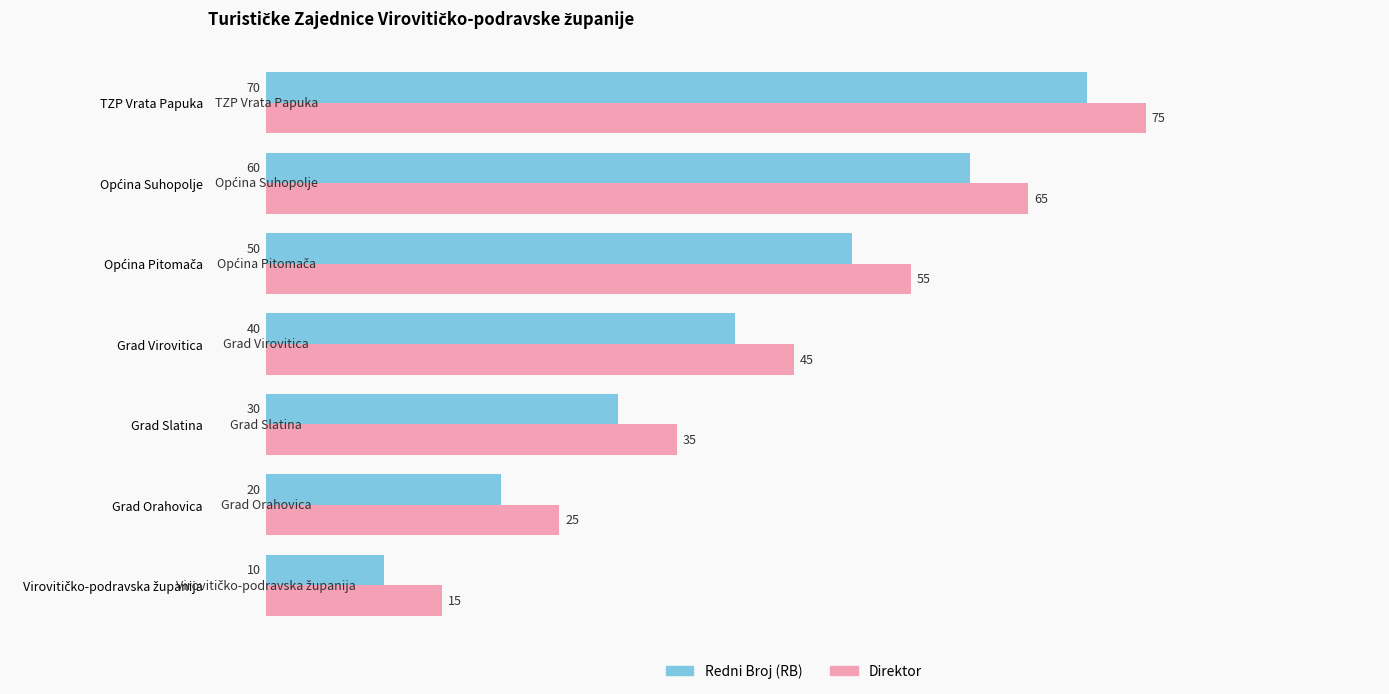

What is the lowest value of the Direktor series?

15